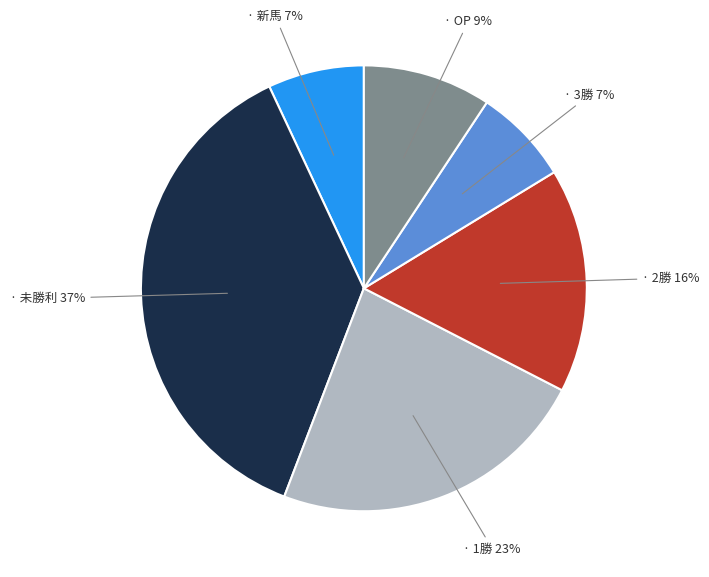

Does any single category account for the majority?

No